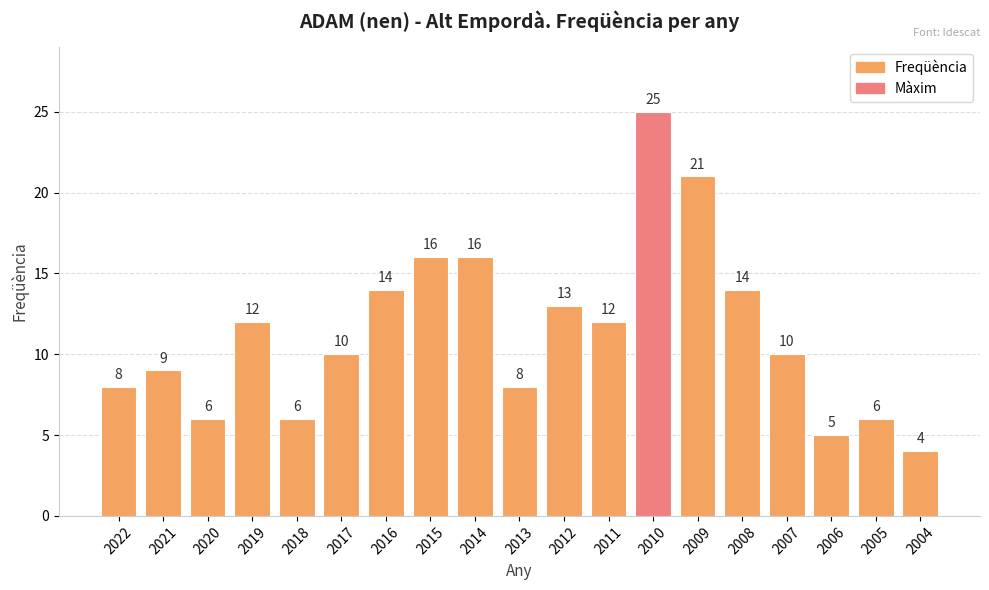

How many bars are there in total?

19